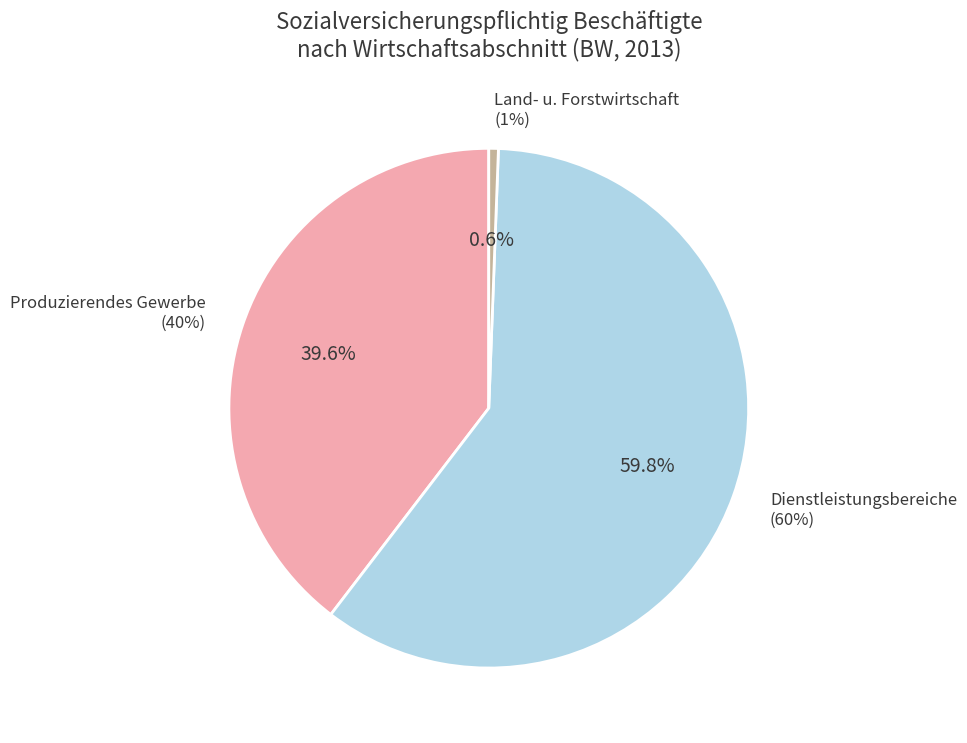

Which series has the largest range (max minus min)?

Dienstleistungsbereiche